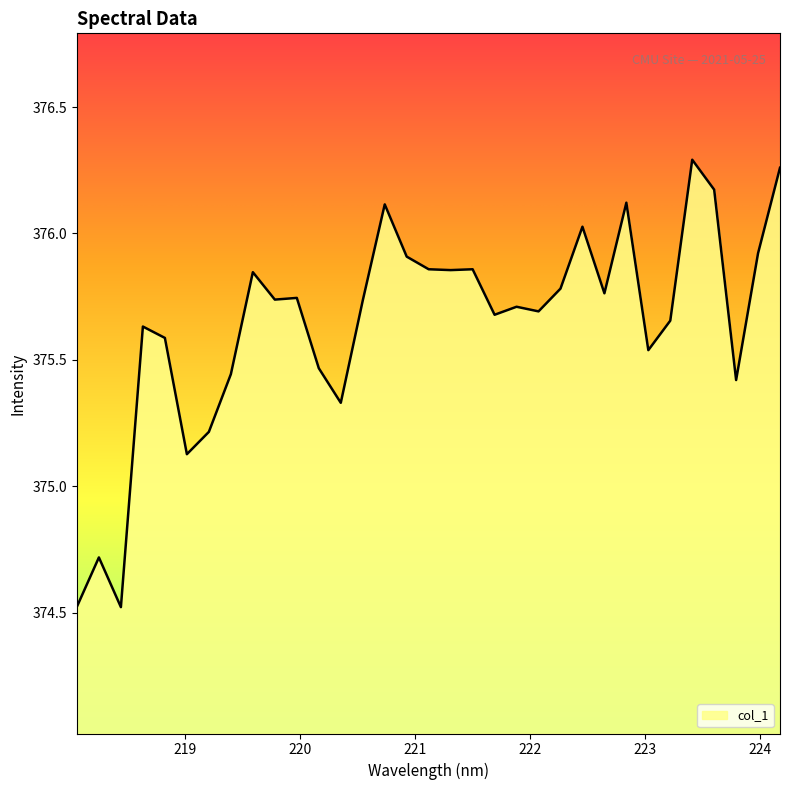

What is the smallest value displayed?

374.5